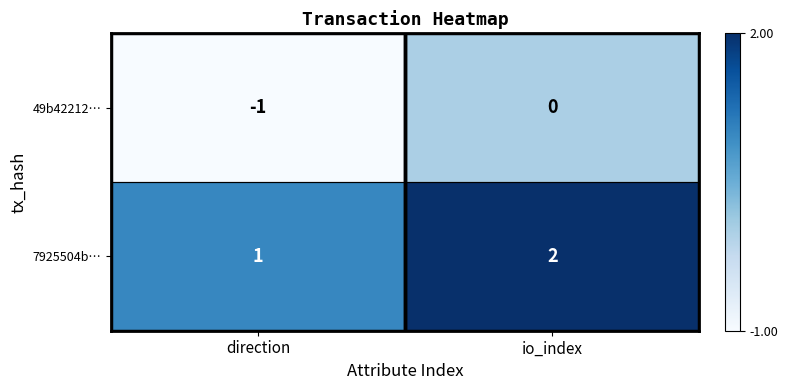

At which category is the sum across all series the highest?

io_index